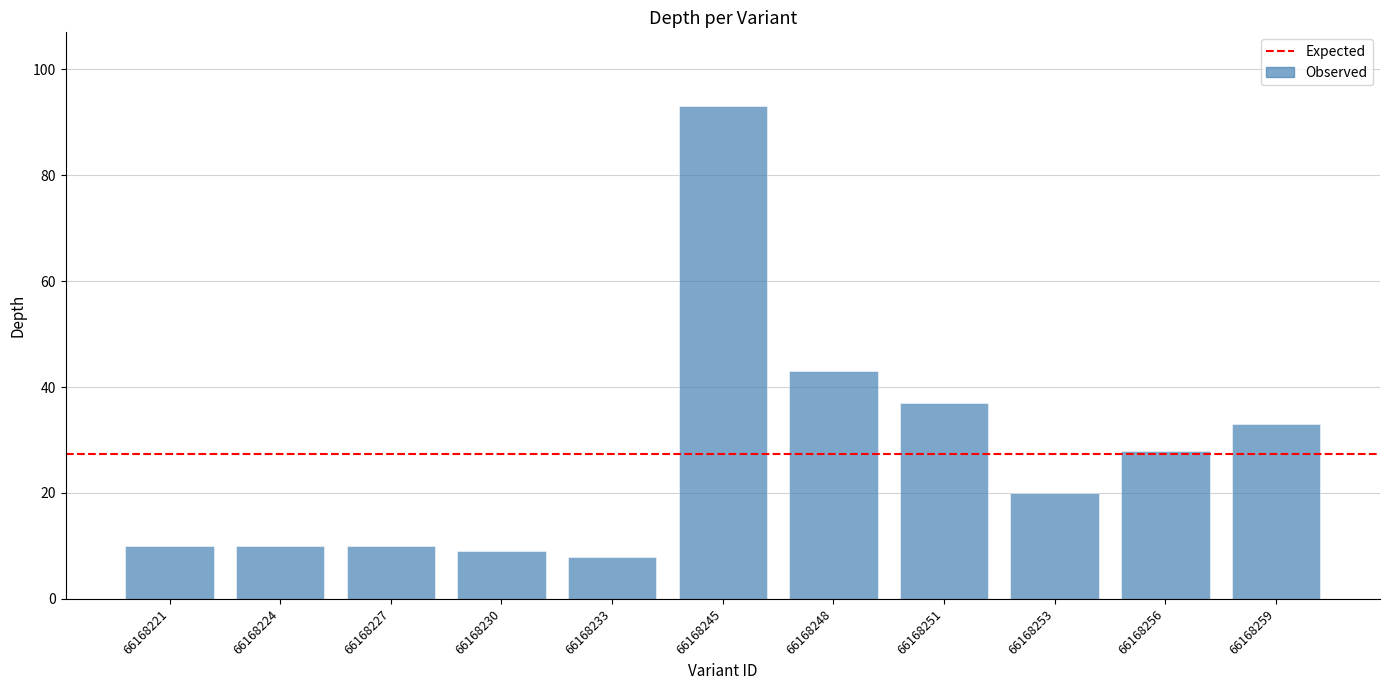

Which category has the highest value across all series?

66168245